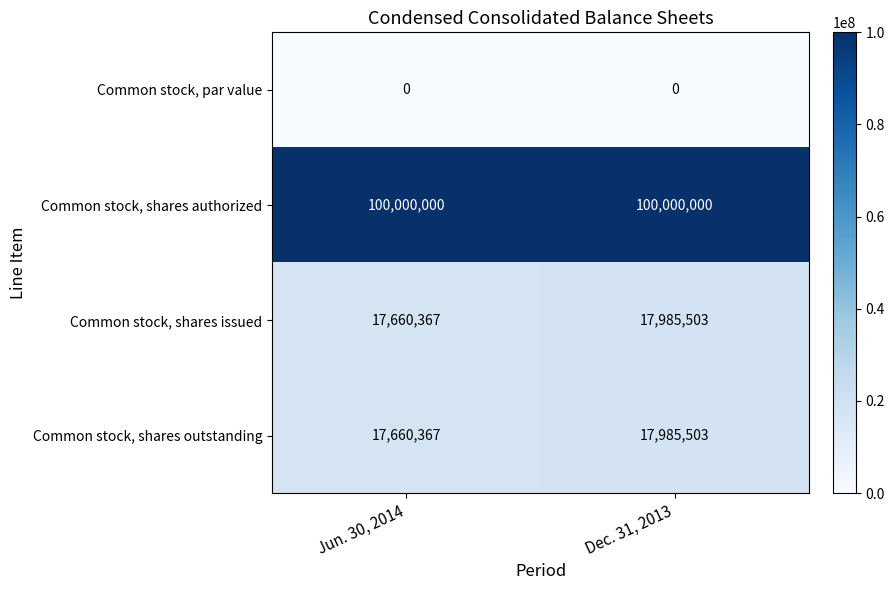

What is the difference between the highest and lowest values at Dec. 31, 2013?

100000000